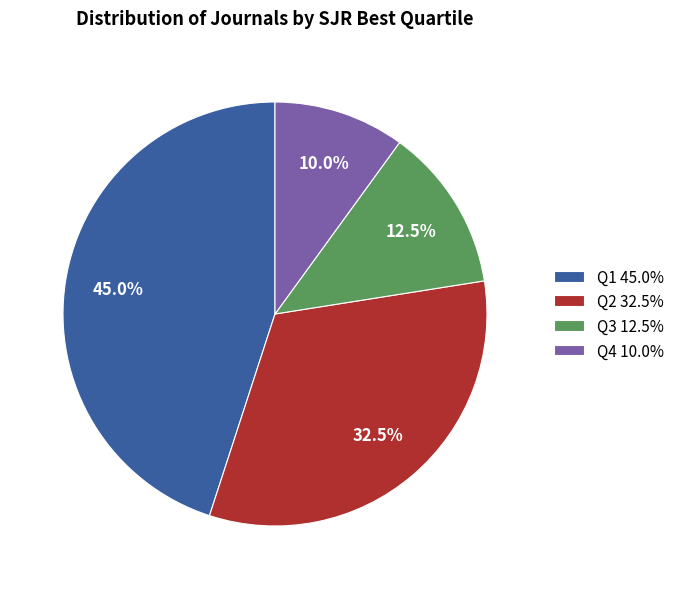

What is the ratio of the value at Q2 32.5% to the value at Q3 12.5%?

2.6